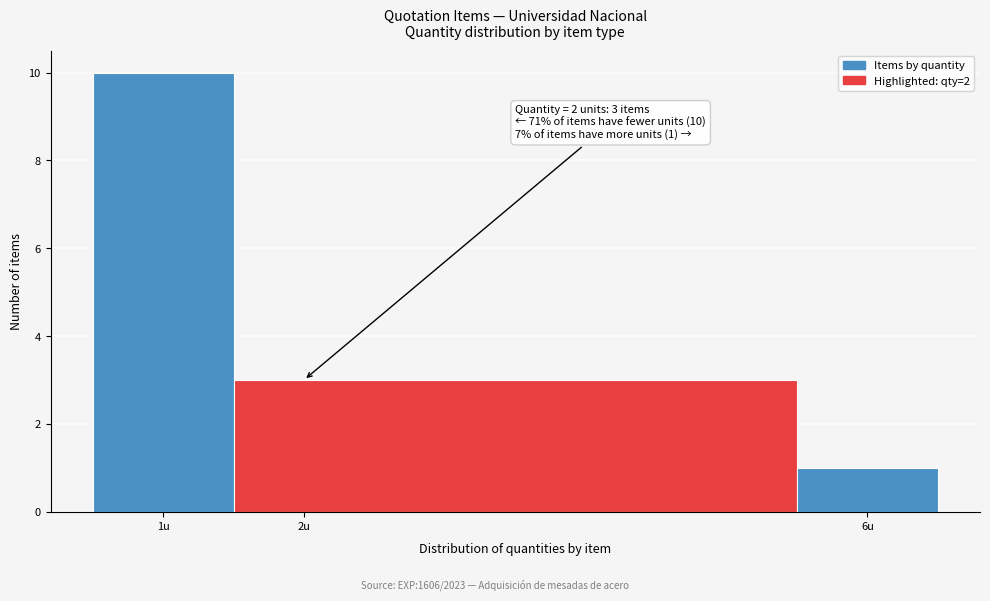

Over which range of the x-axis is the bar tallest?

0.5 to 1.5